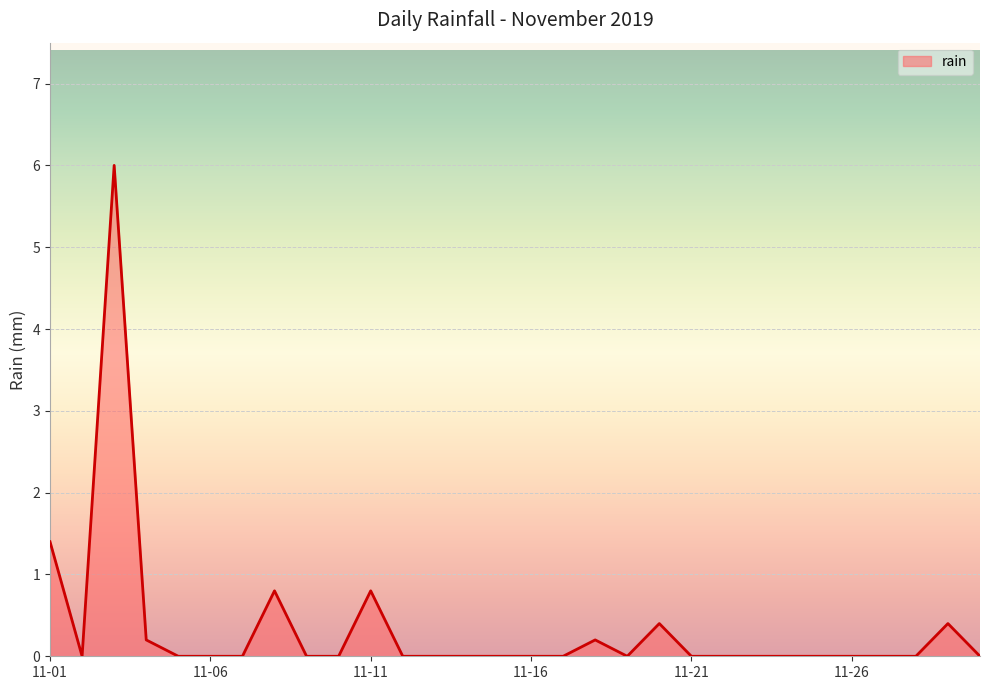

What is the maximum value shown in the chart?

6.0